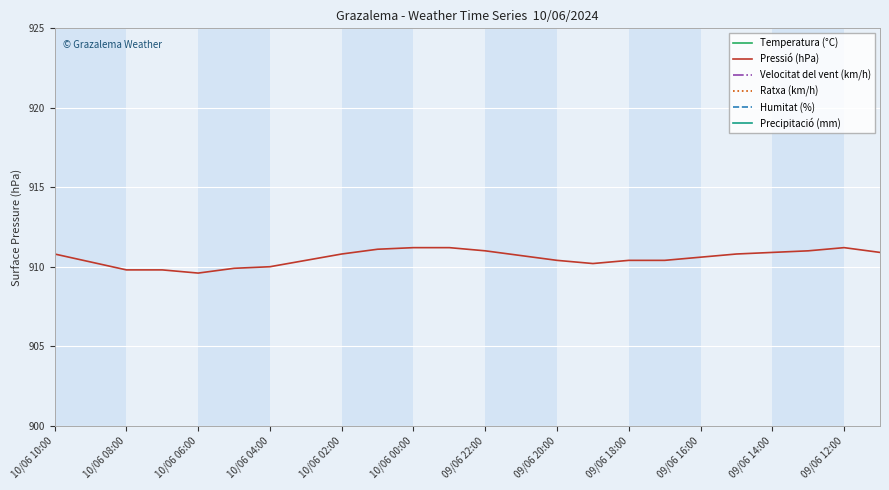

What position from the left is 23?

24